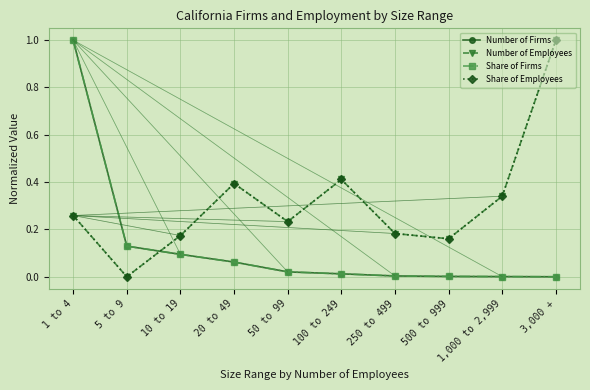

Which series changed the most between 10 to 19 and 3,000 +?

Number of Employees